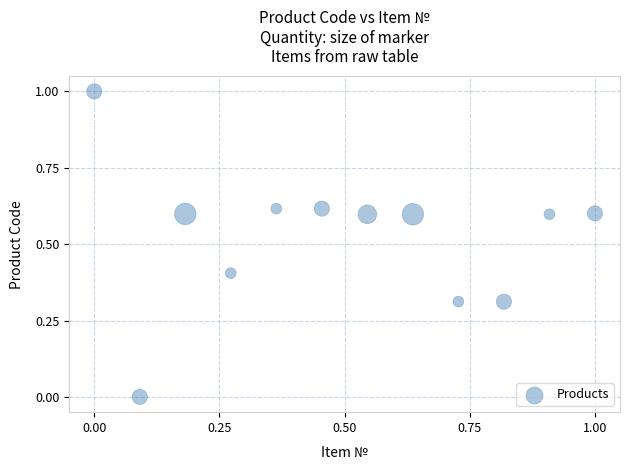

What is the average Y value?

0.5